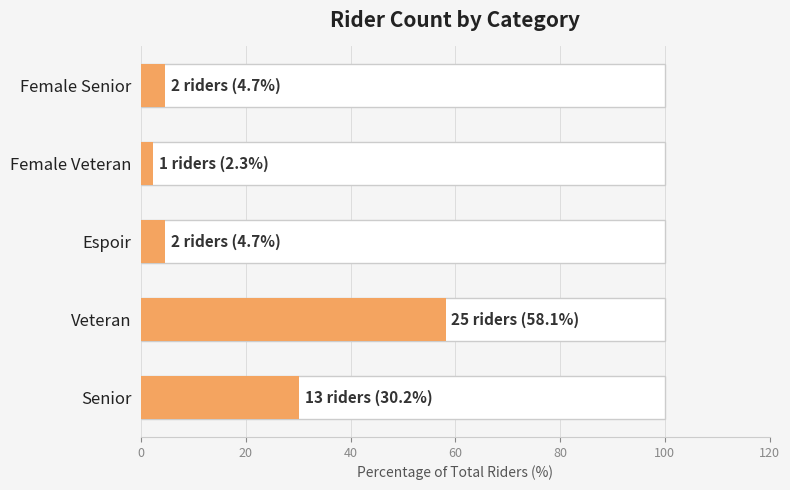

Does the chart contain stacked bars?

No